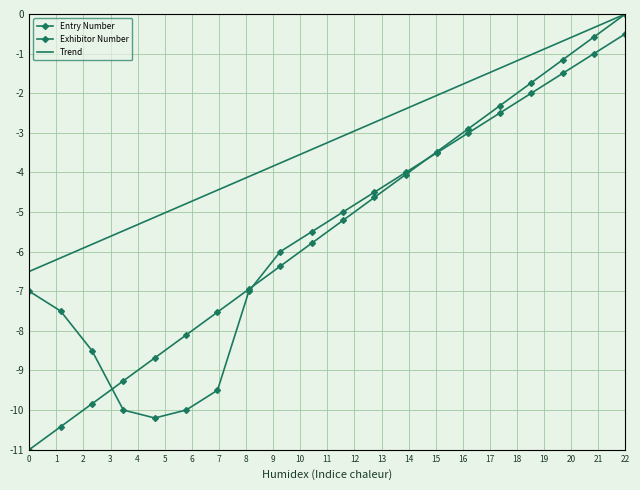

Which series has the widest spread of values?

Entry Number